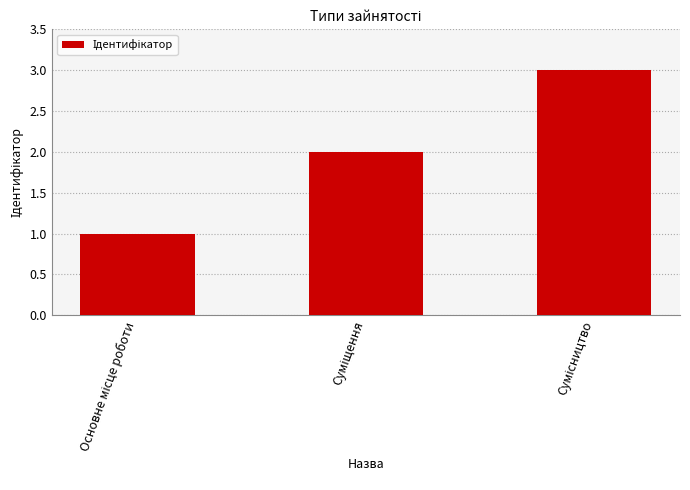

What is the maximum value shown in the chart?

3